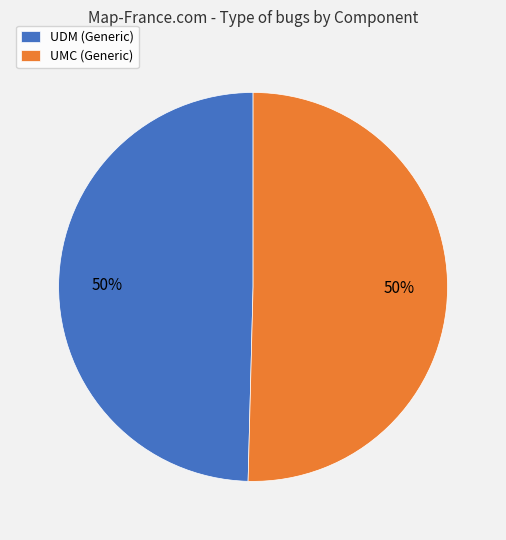

Count the number of slices in the pie.

2